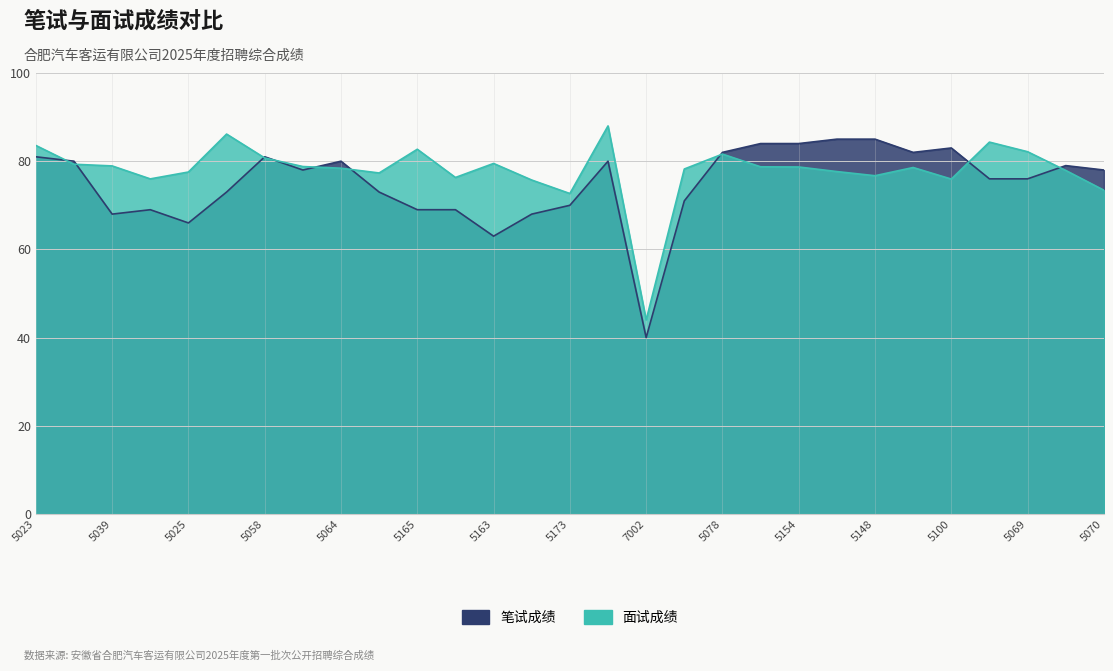

Is the value of 面试成绩 at 5173 greater than the value of 笔试成绩 at 5025?

Yes